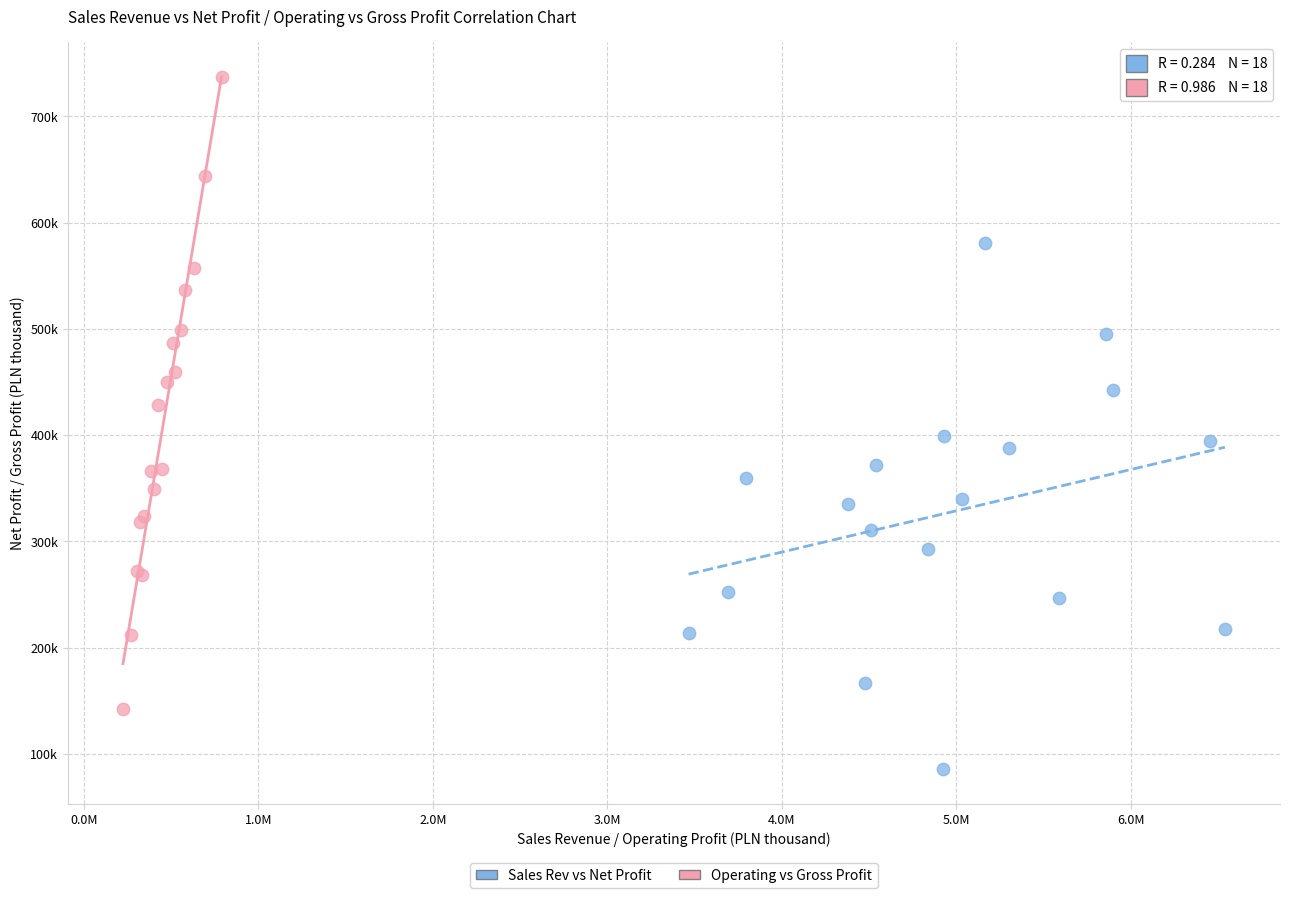

Which series has the widest spread of Y values?

Operating vs Gross Profit